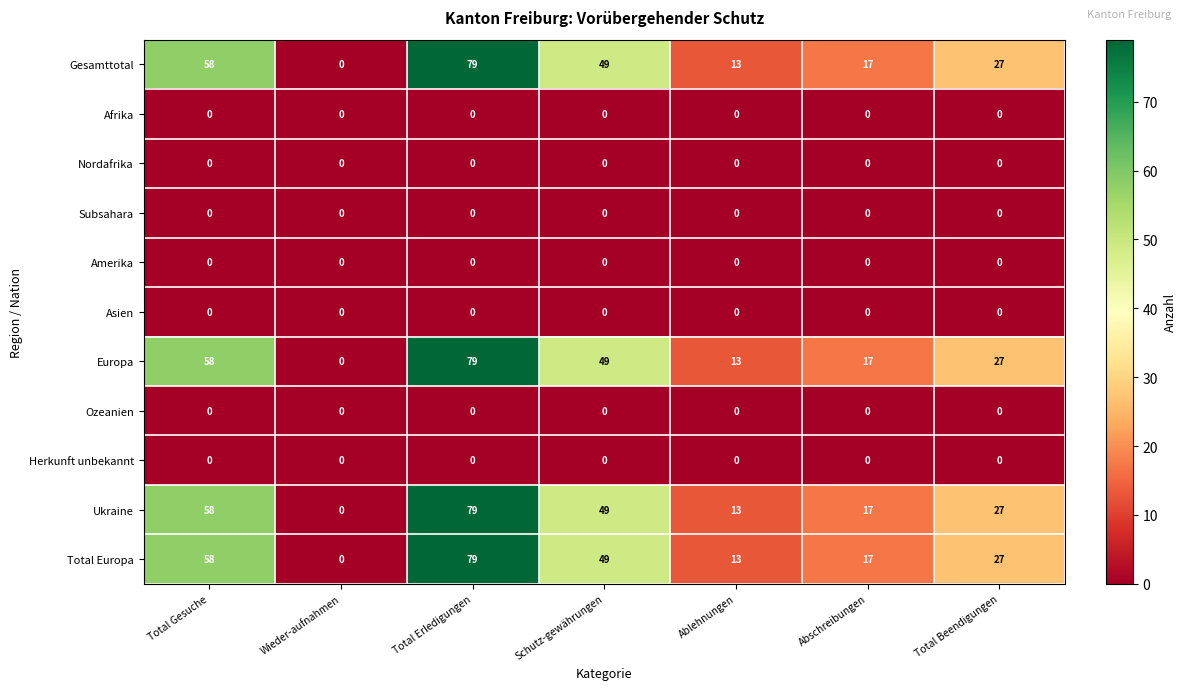

Rank the categories by Ukraine value from highest to lowest.

Total Erledigungen, Total Gesuche, Schutz-gewährungen, Total Beendigungen, Abschreibungen, Ablehnungen, Wieder-aufnahmen